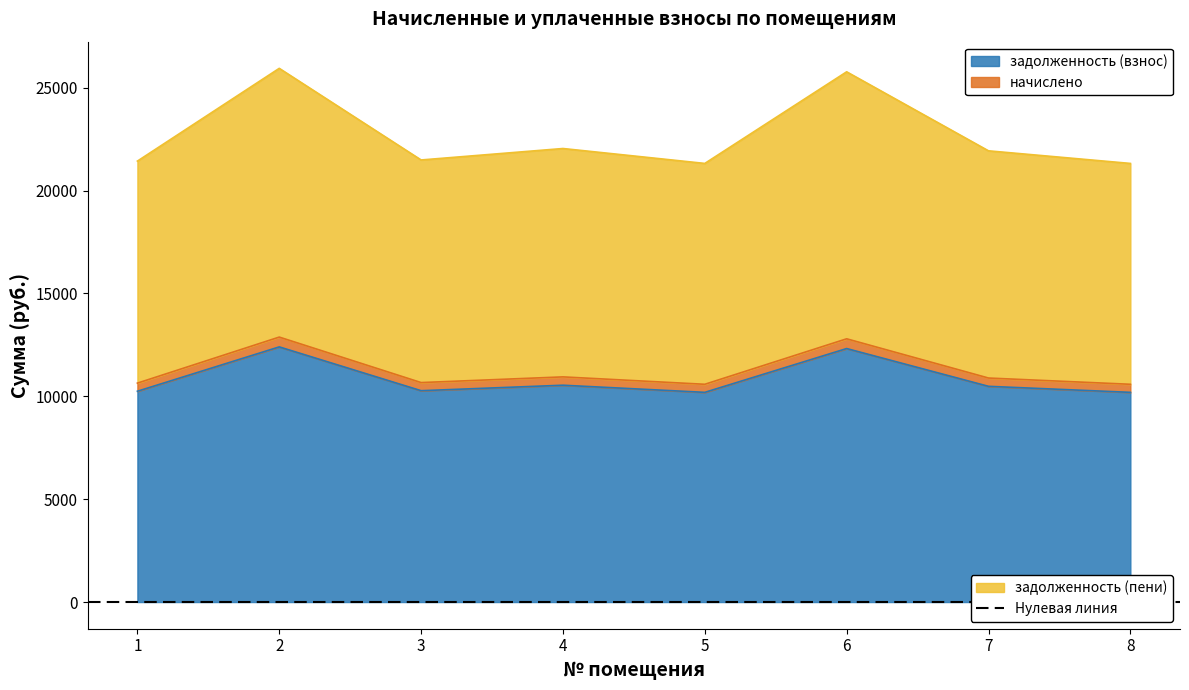

What is the average value of the начислено series?

22656.0